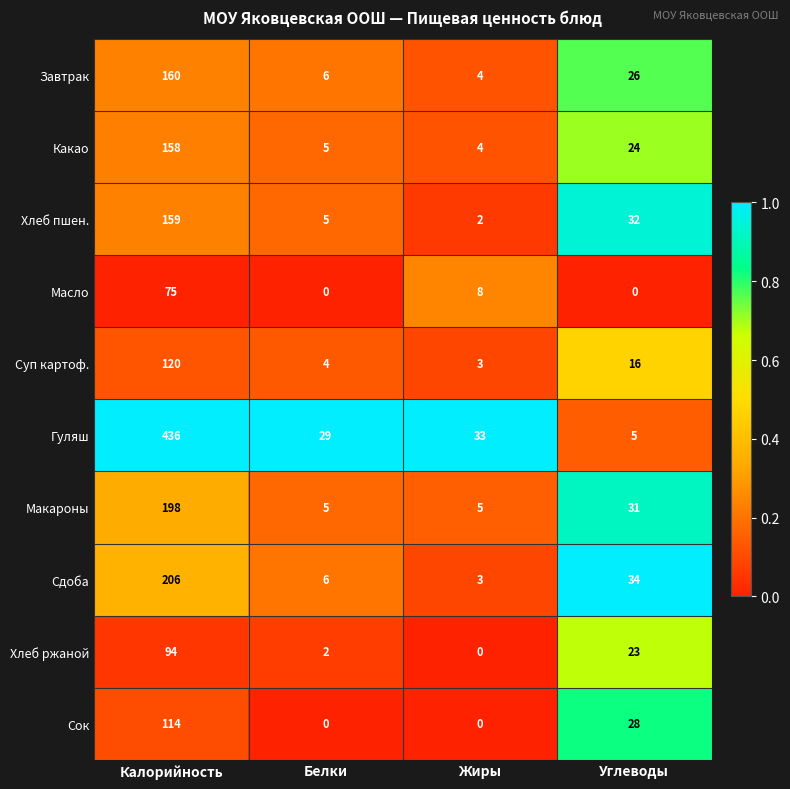

Which series has the largest range (max minus min)?

Гуляш